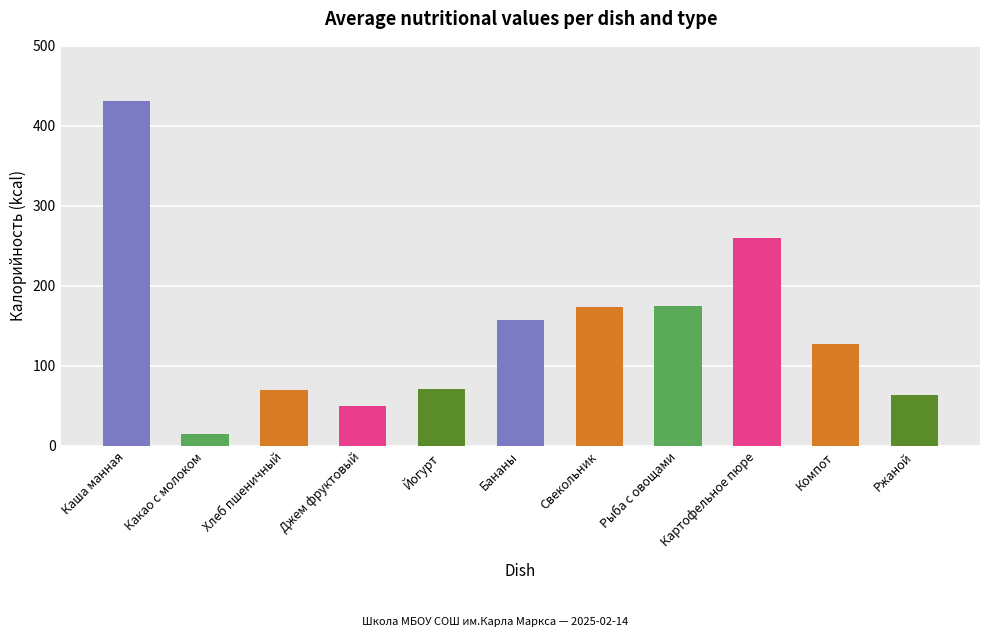

What is the label of the 10th bar from the left?

Компот